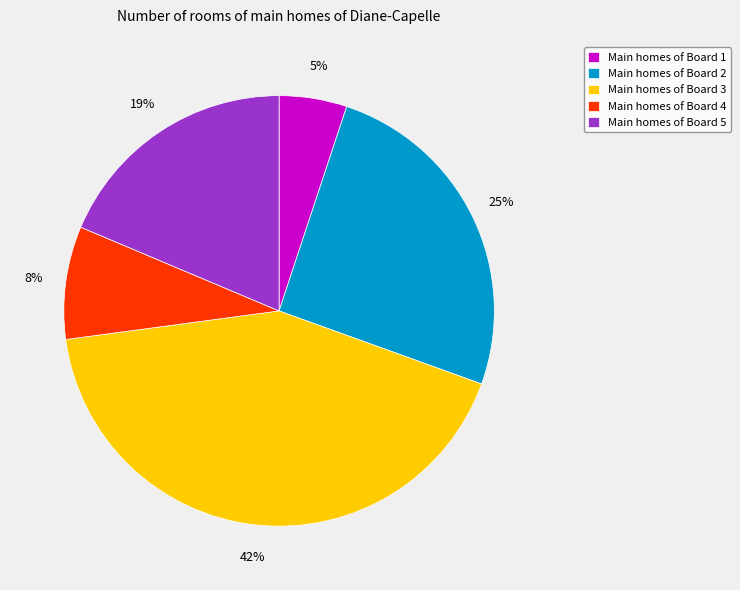

What percentage is the Main homes of Board 3 slice, to the nearest percent?

42%